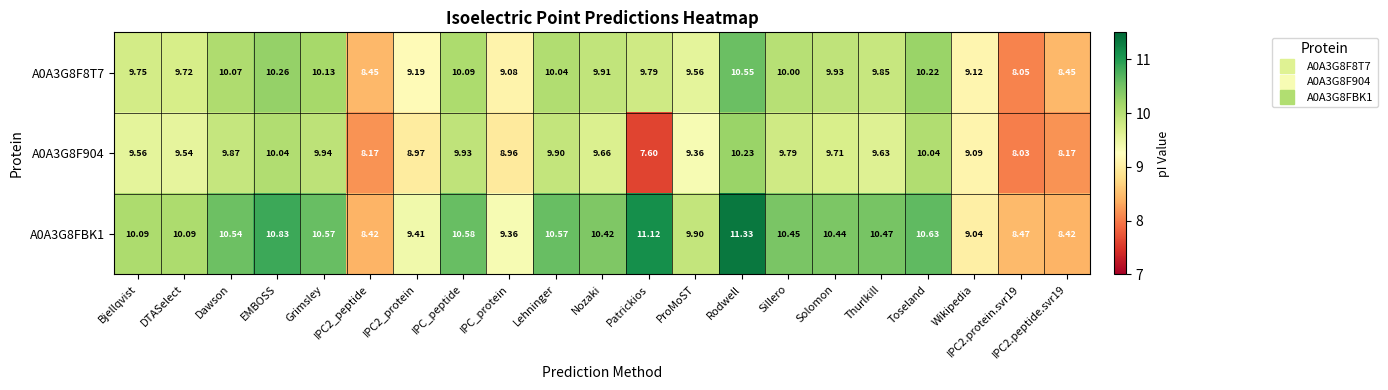

Which category has the lowest value across all series?

Patrickios